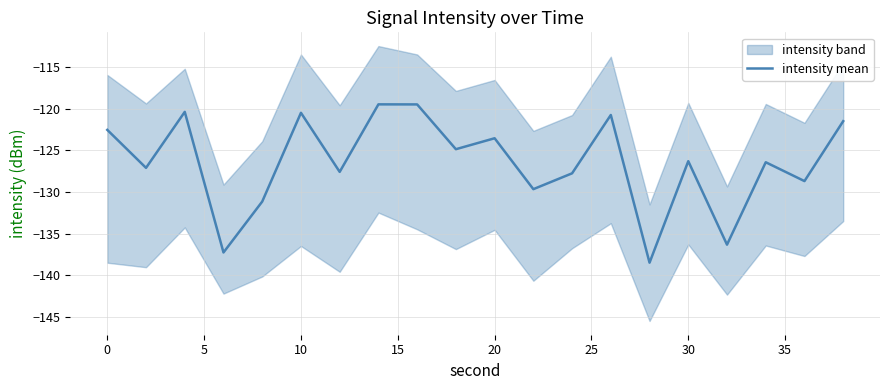

What is the lowest value of the intensity mean series?

-138.5